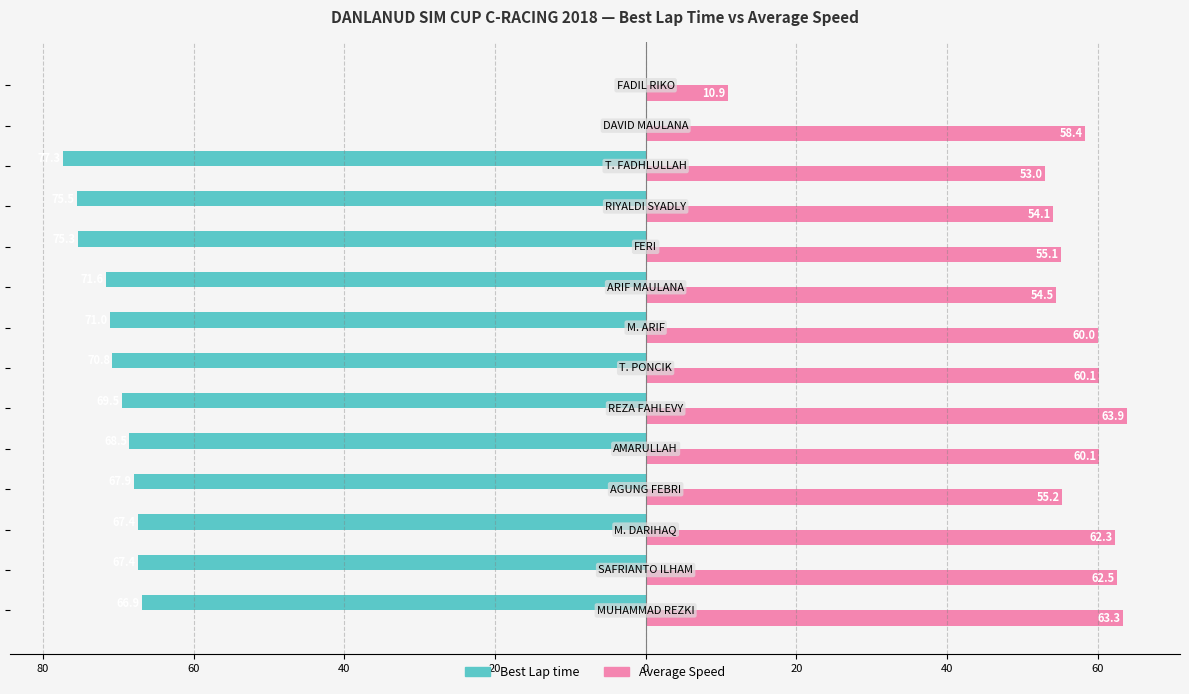

Count the number of categories in the chart.

14